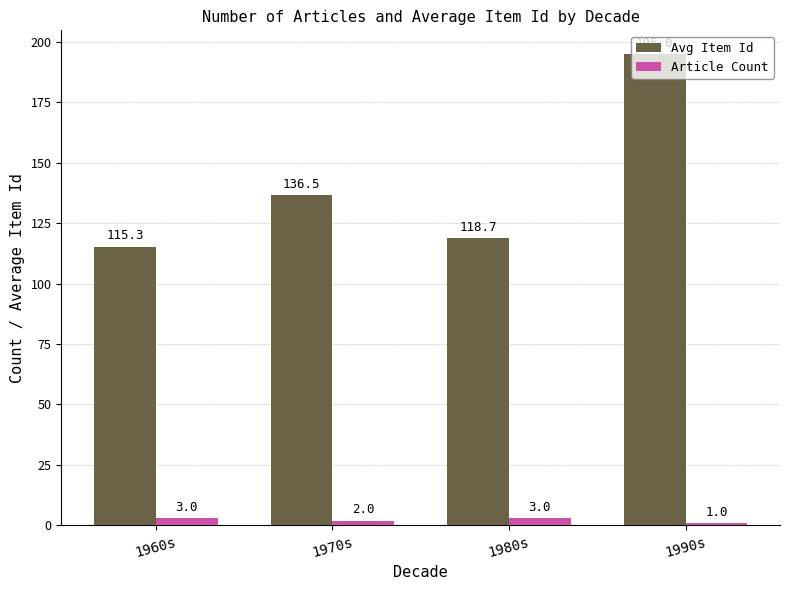

Rank the series by their average value, from lowest to highest.

Article Count, Avg Item Id